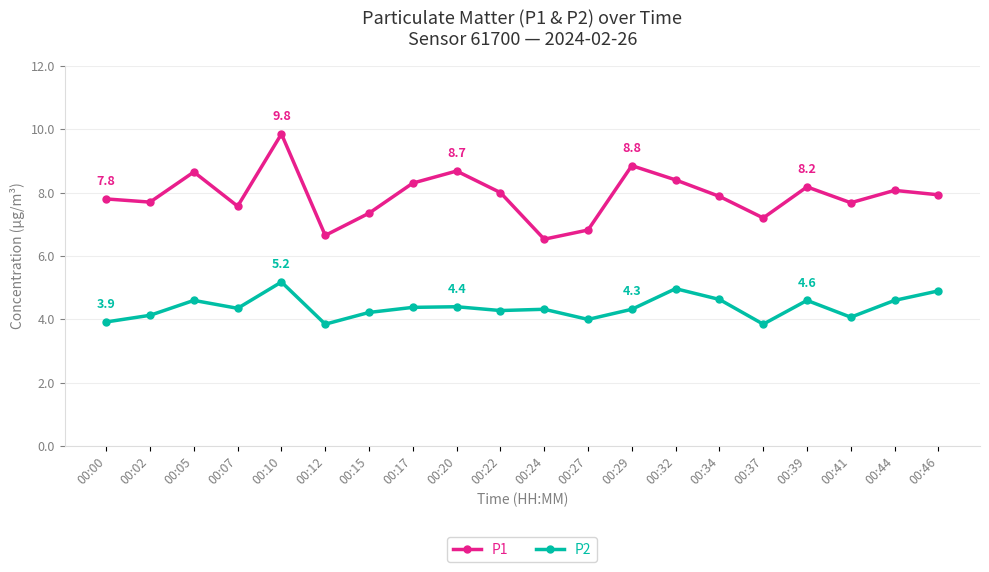

Is the value of P2 at 00:05 greater than the value of P1 at 00:34?

No